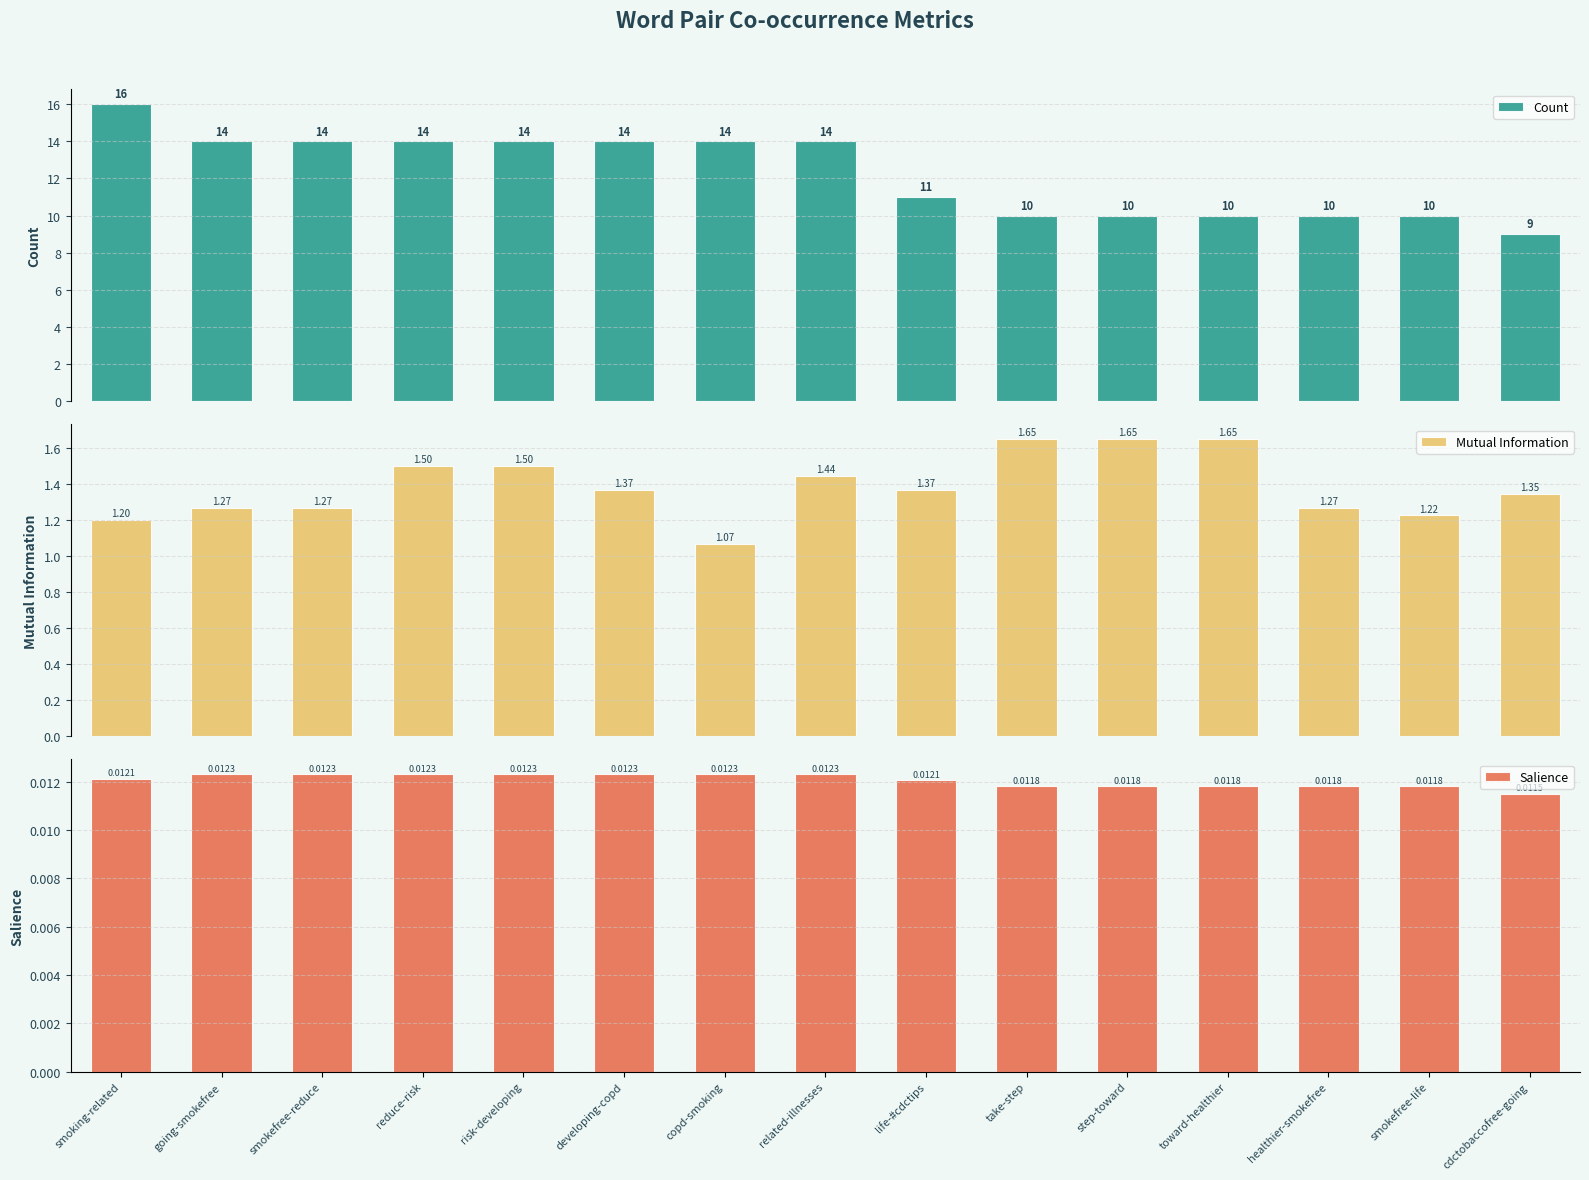

How many bars are there in total?

45